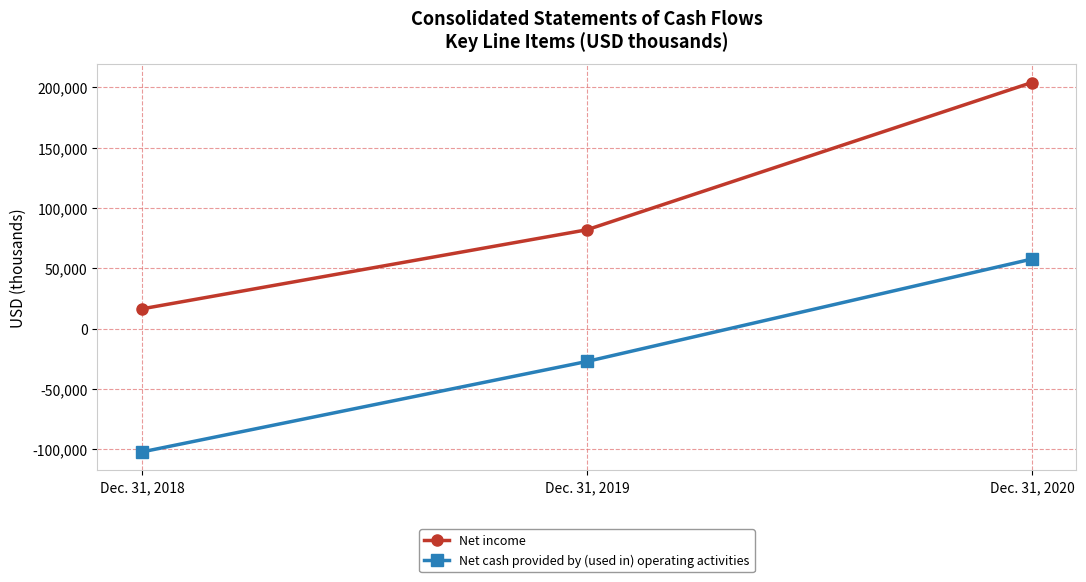

What is the difference between the highest and lowest values at Dec. 31, 2020?

146328